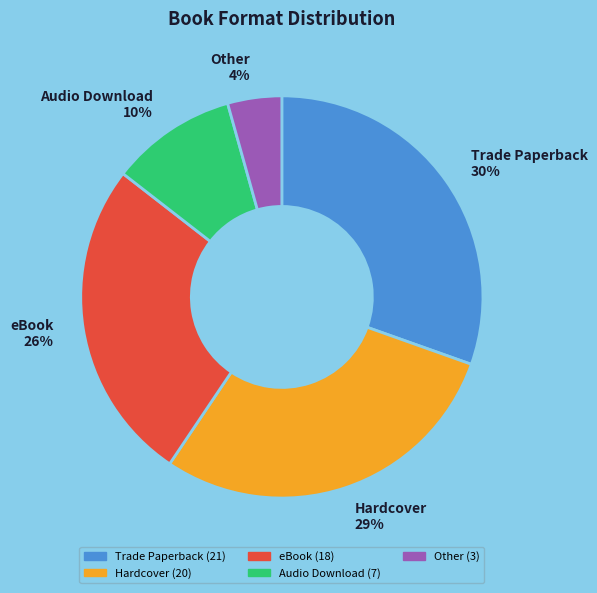

The eBook slice represents 18% of the pie. True or false?

False